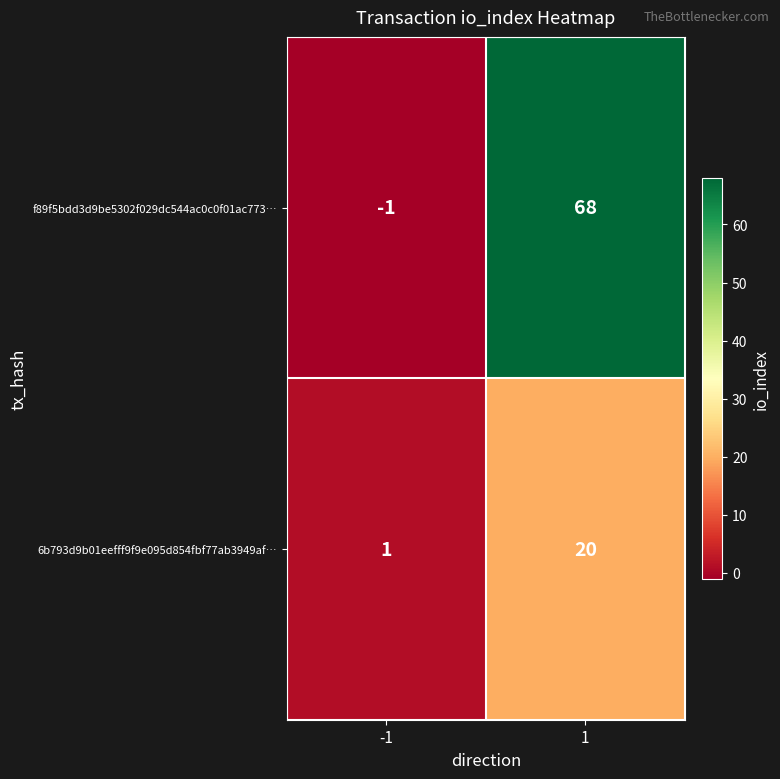

What is the total value across all series at 1?

88